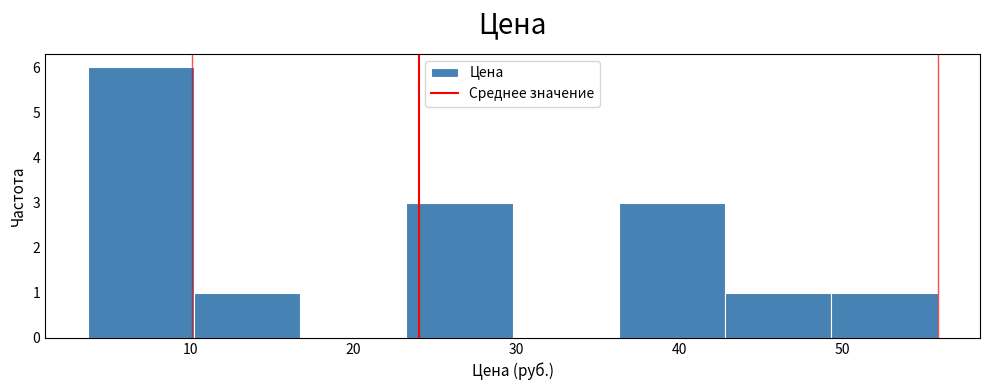

Reading left to right, list every bar in this chart as the range it spans on the x-axis followed by its height. Neither the bar edges nor the heights are printed on the chart, so give them approximately, as read against the axes.

4 to 10: 6
10 to 17: 1
17 to 23: 0
23 to 30: 3
30 to 36: 0
36 to 43: 3
43 to 49: 1
49 to 56: 1